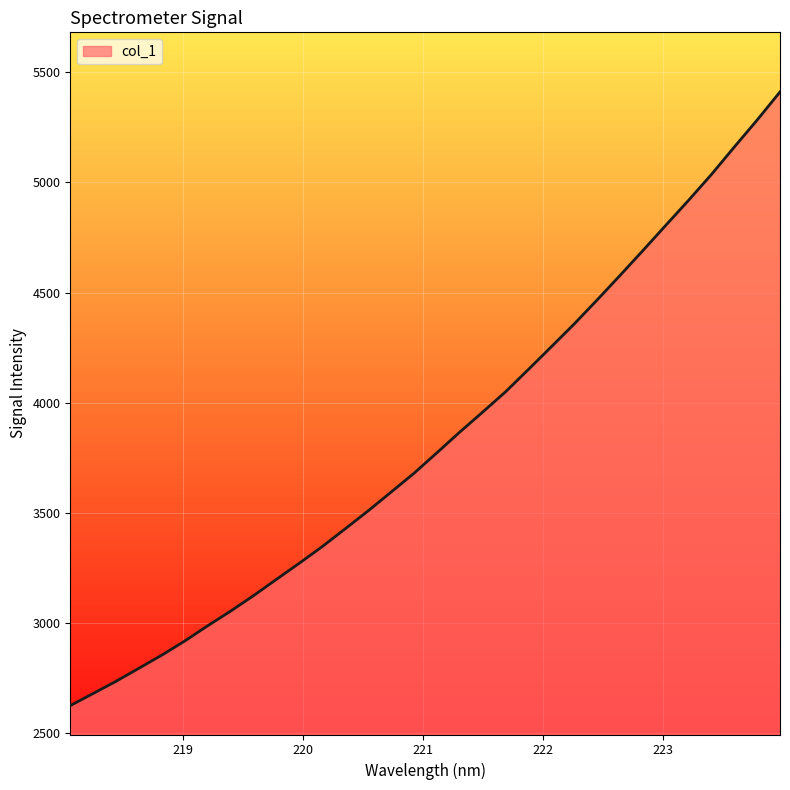

What is the maximum value shown in the chart?

5410.7